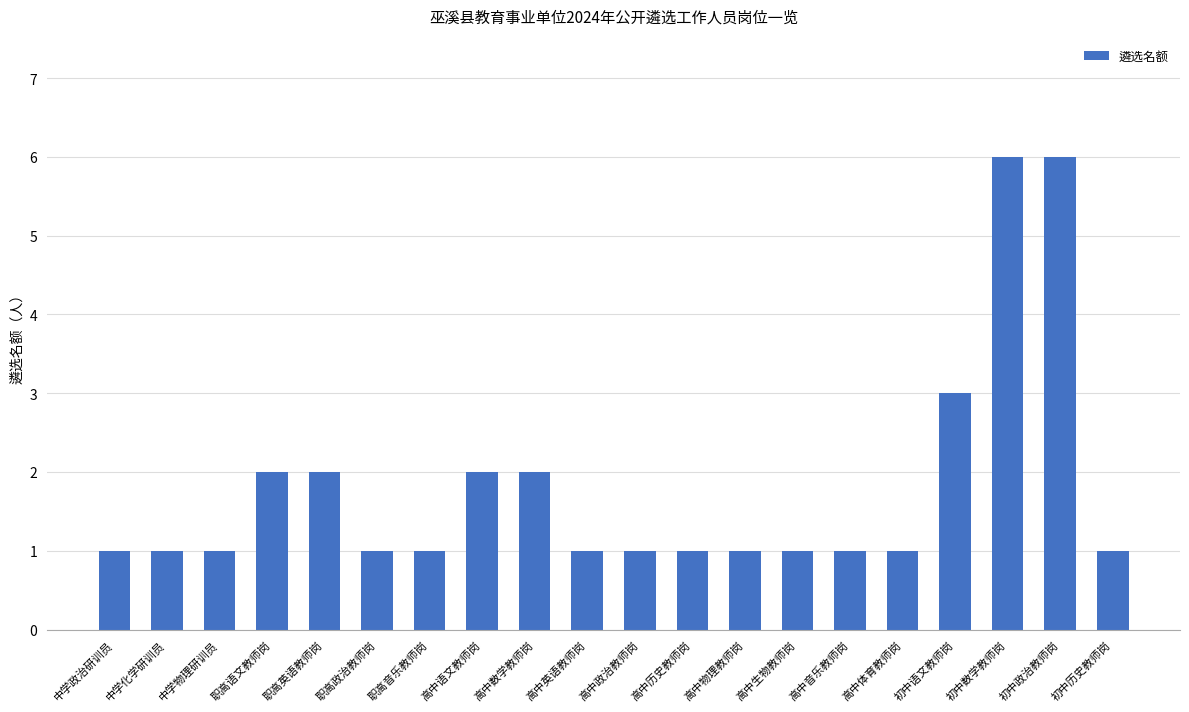

Reading left to right, transcribe all the data shown in this chart.

中学政治研训员=1	中学化学研训员=1	中学物理研训员=1	职高语文教师岗=2	职高英语教师岗=2	职高政治教师岗=1	职高音乐教师岗=1	高中语文教师岗=2	高中数学教师岗=2	高中英语教师岗=1	高中政治教师岗=1	高中历史教师岗=1	高中物理教师岗=1	高中生物教师岗=1	高中音乐教师岗=1	高中体育教师岗=1	初中语文教师岗=3	初中数学教师岗=6	初中政治教师岗=6	初中历史教师岗=1